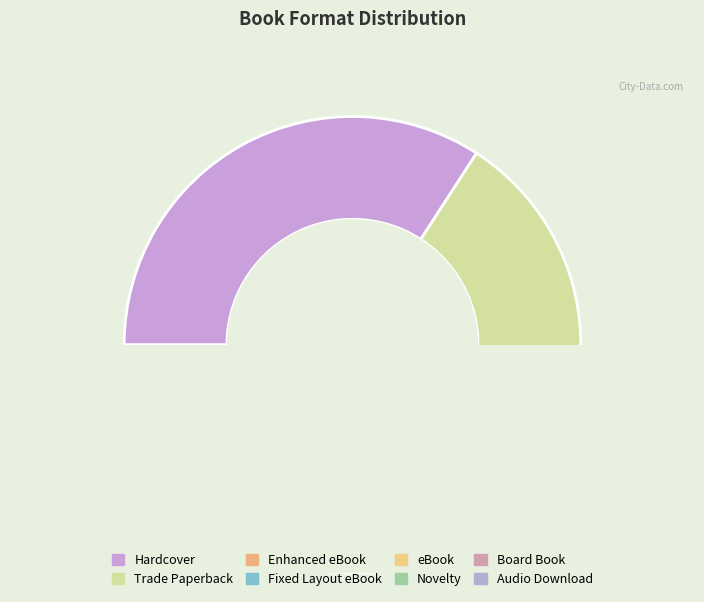

How many segments does this pie chart have?

8